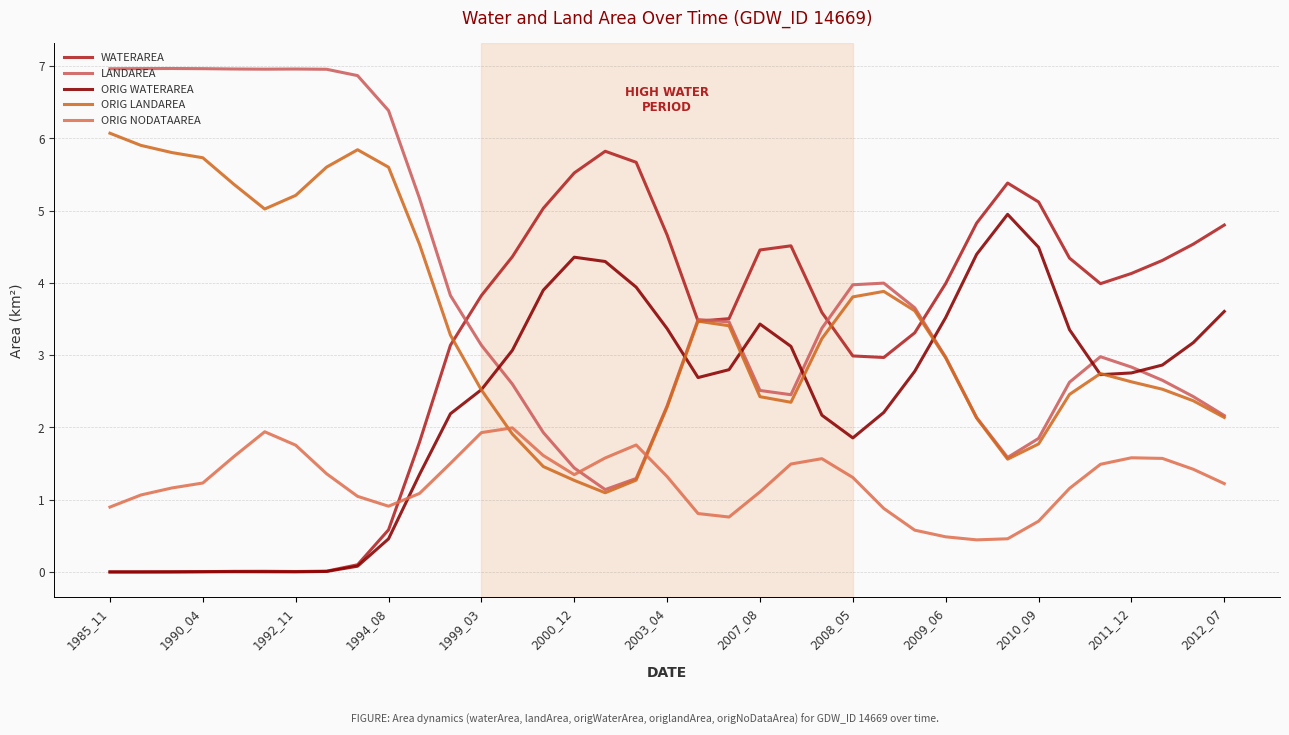

True or false: ORIG WATERAREA and WATERAREA cross at least once.

False